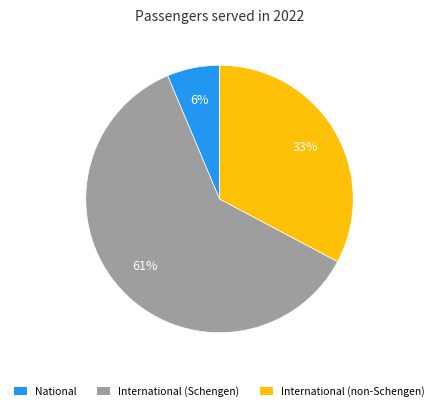

Which slice is the smallest?

National